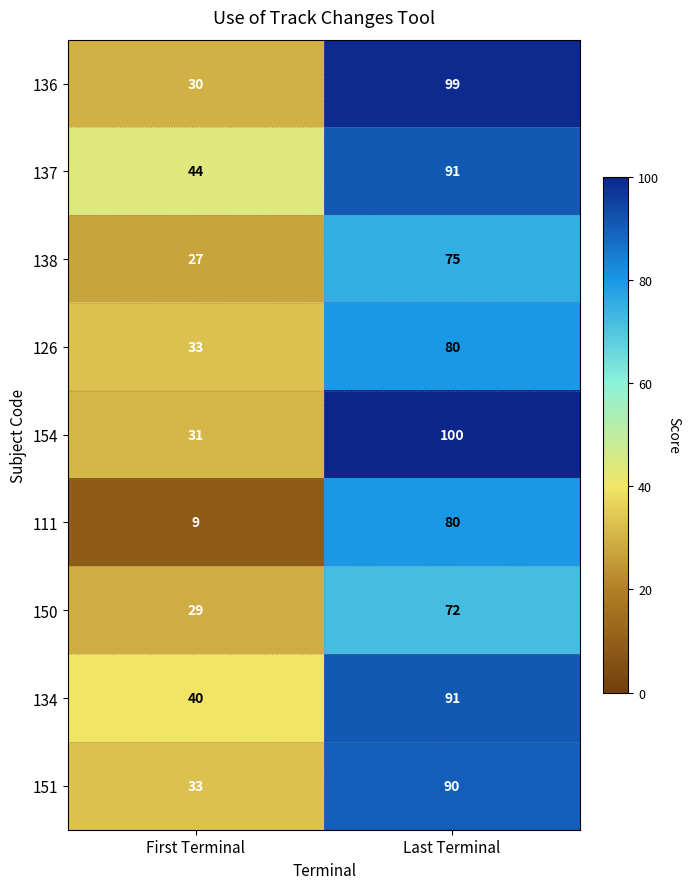

What is the total value across all series at First Terminal?

276